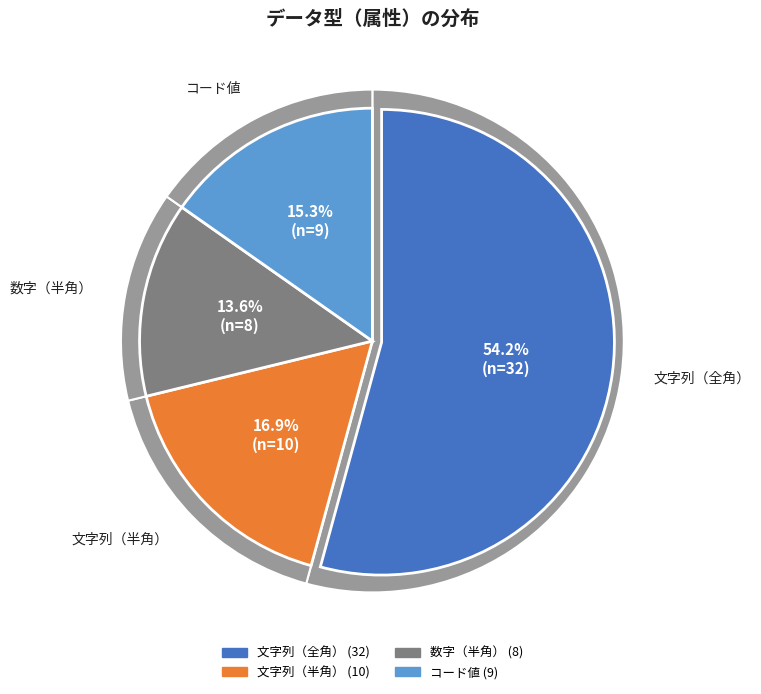

Rank the categories by value from lowest to highest.

数字（半角）, コード値, 文字列（半角）, 文字列（全角）